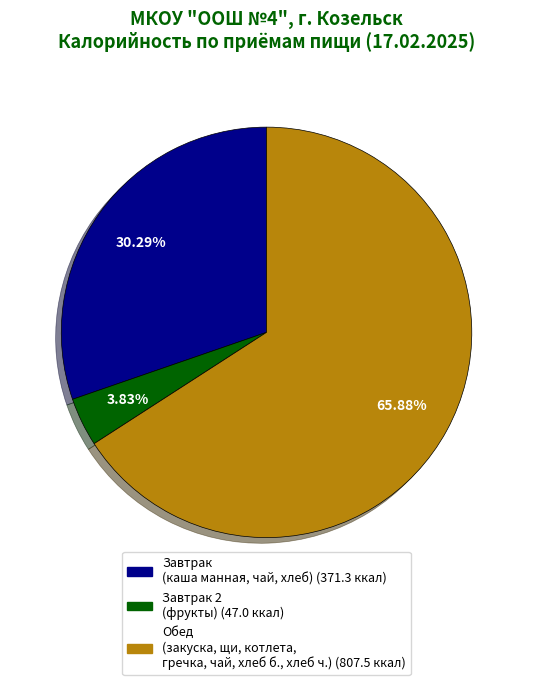

Does any single category account for the majority?

Yes